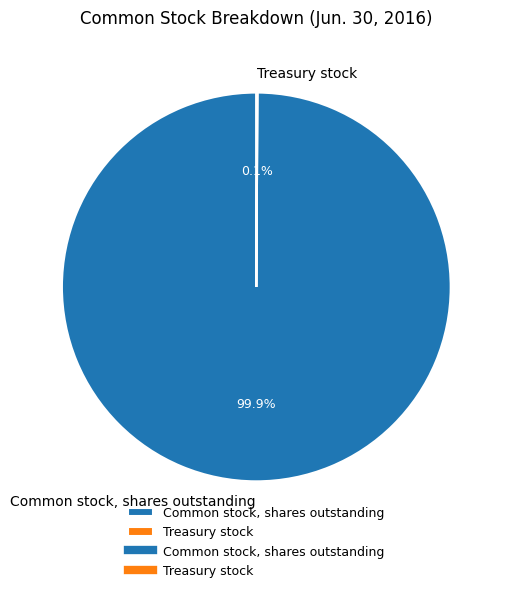

What is the largest slice in the pie chart?

Common stock, shares outstanding